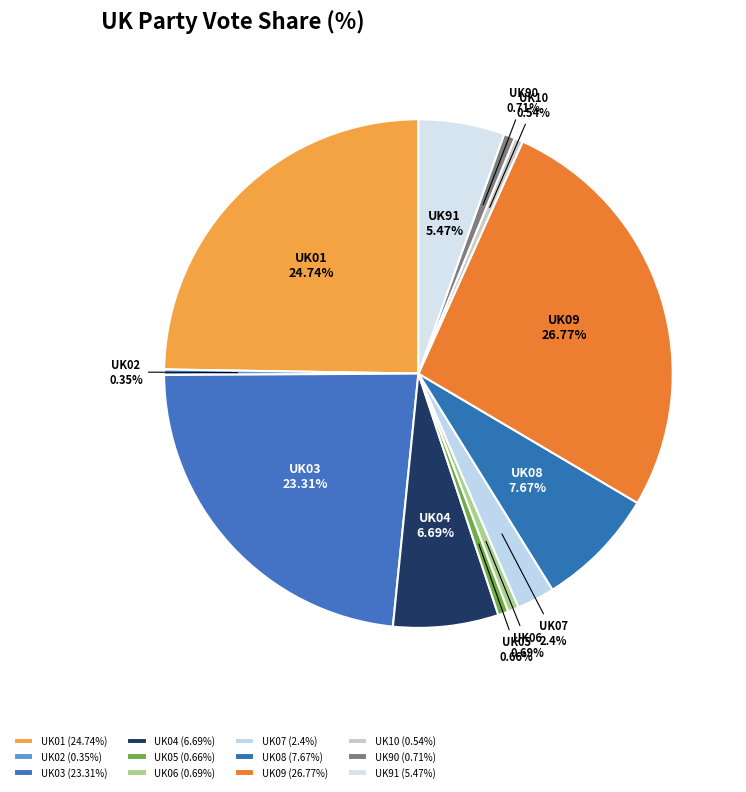

To the nearest percent, what percentage of the pie is UK04?

7%